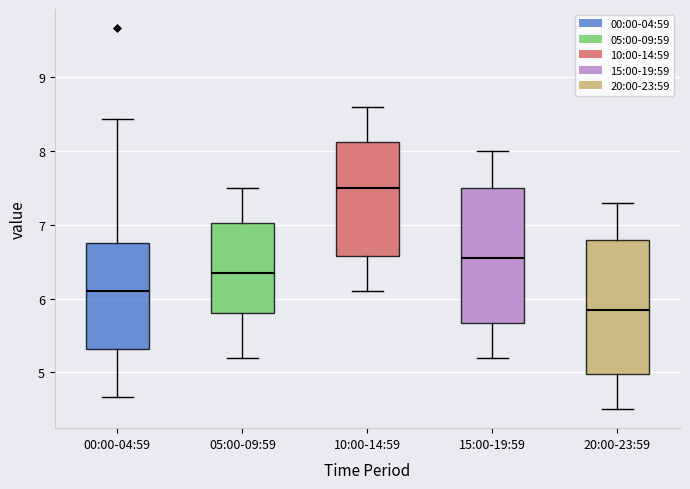

Reading left to right, transcribe this box plot: for each box, give where its median line is, the range the box spans, and where its two whiskers end, as read against the y-axis. The values are not printed on the chart, so give them approximately, as read against the axis.

00:00-04:59: median 6.1, box 5.3 to 6.7, whiskers 4.7 to 8.4
05:00-09:59: median 6.4, box 5.8 to 7.0, whiskers 5.2 to 7.5
10:00-14:59: median 7.5, box 6.6 to 8.1, whiskers 6.1 to 8.6
15:00-19:59: median 6.6, box 5.7 to 7.5, whiskers 5.2 to 8.0
20:00-23:59: median 5.9, box 5.0 to 6.8, whiskers 4.5 to 7.3